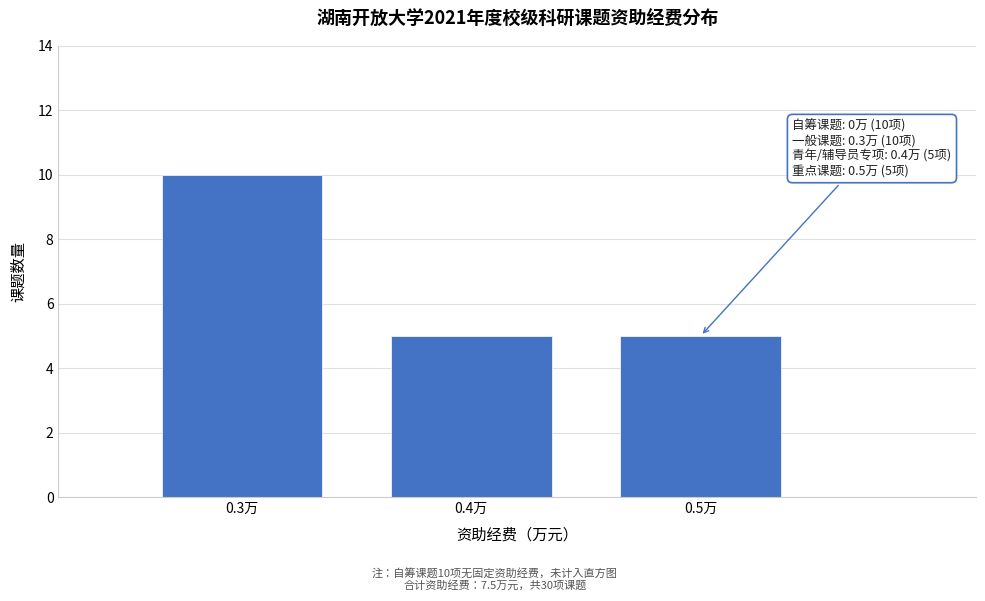

Reading left to right, transcribe all the data shown in this chart.

10	5	5